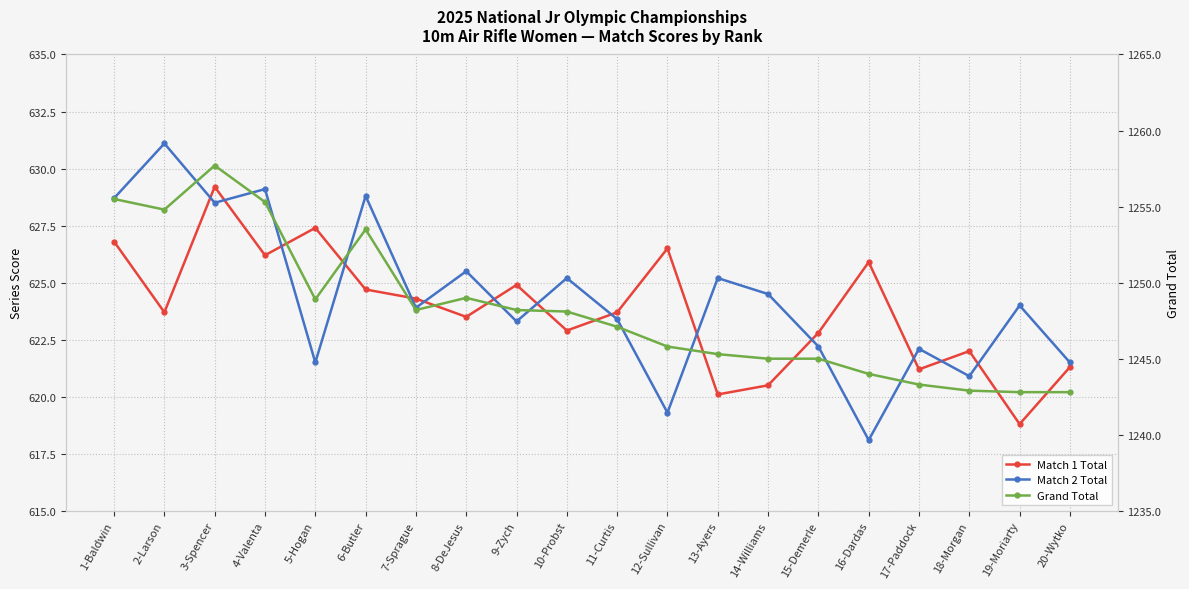

Does the chart have visible grid lines?

Yes